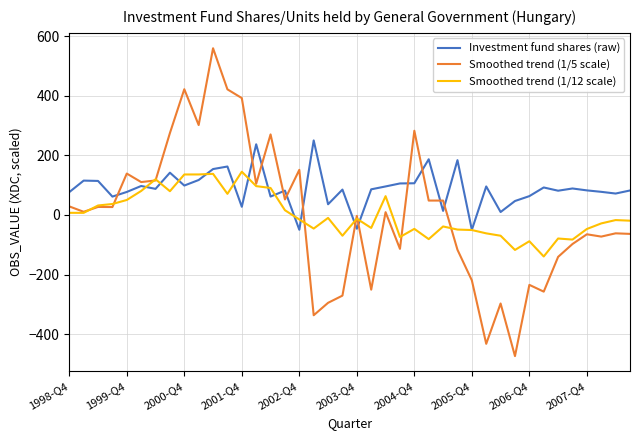

What is the minimum value for Investment fund shares (raw)?

-50.0